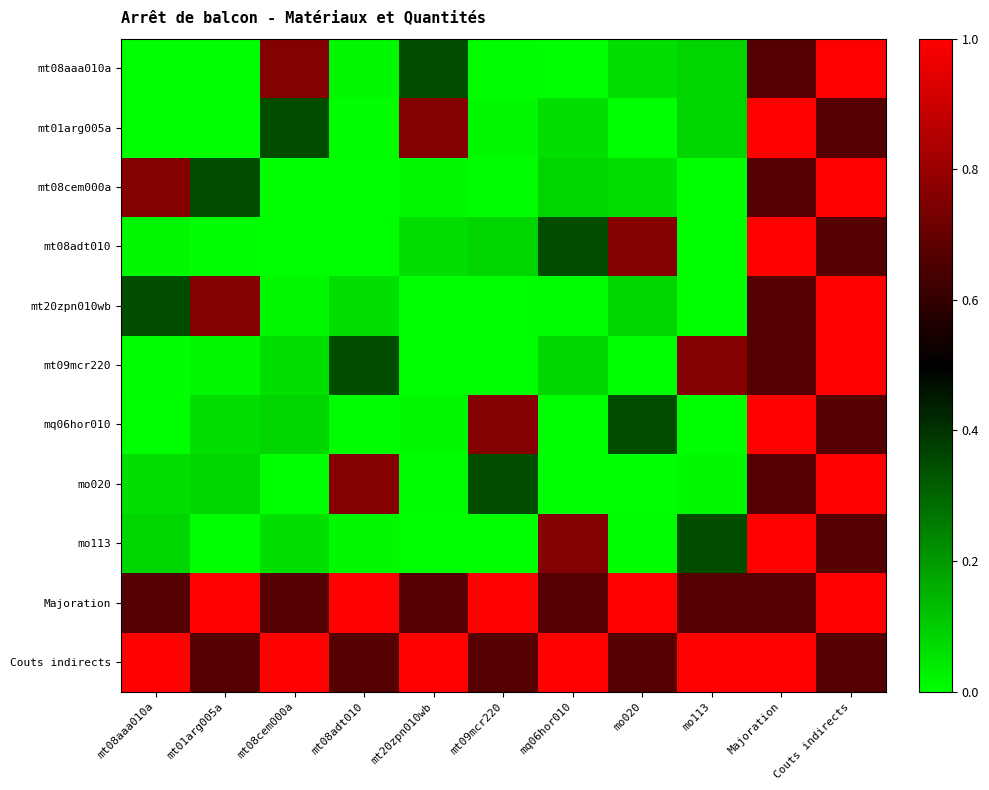

Count the number of categories in the chart.

11